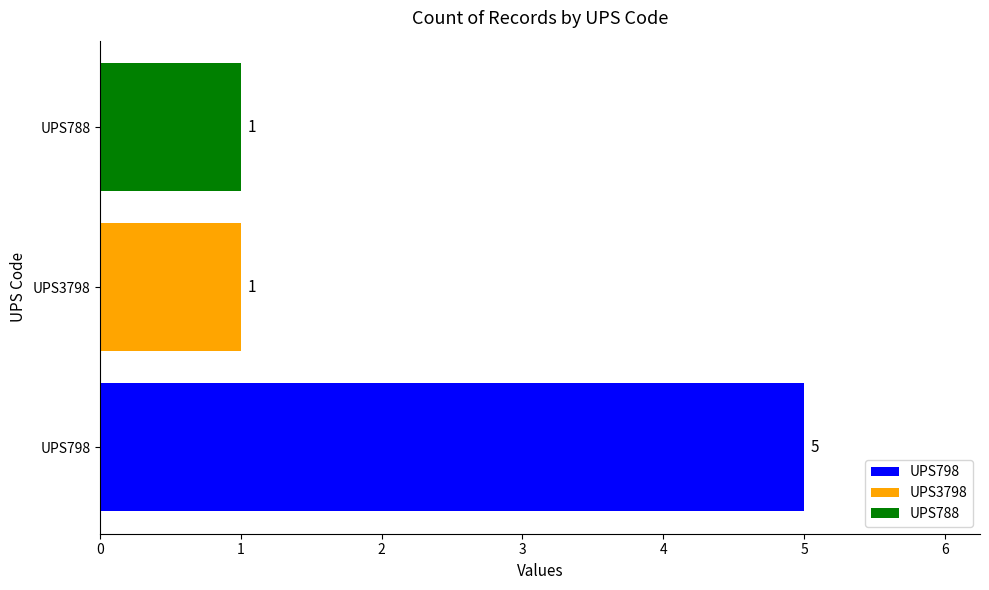

What is the lowest value of the UPS798 series?

5